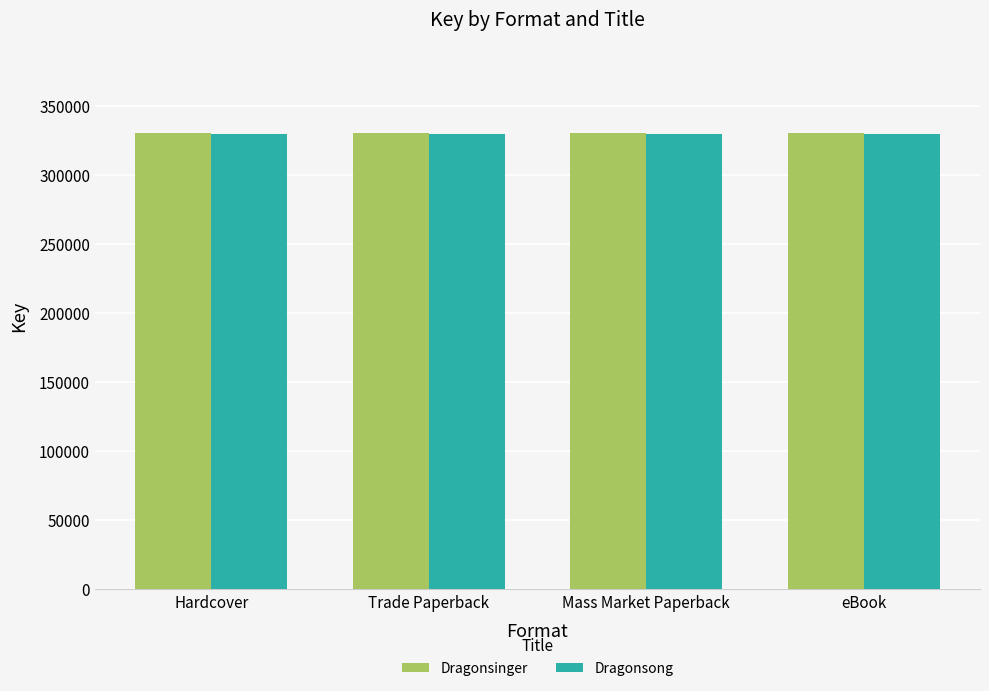

The value of Dragonsinger at Mass Market Paperback is 154742. True or false?

False